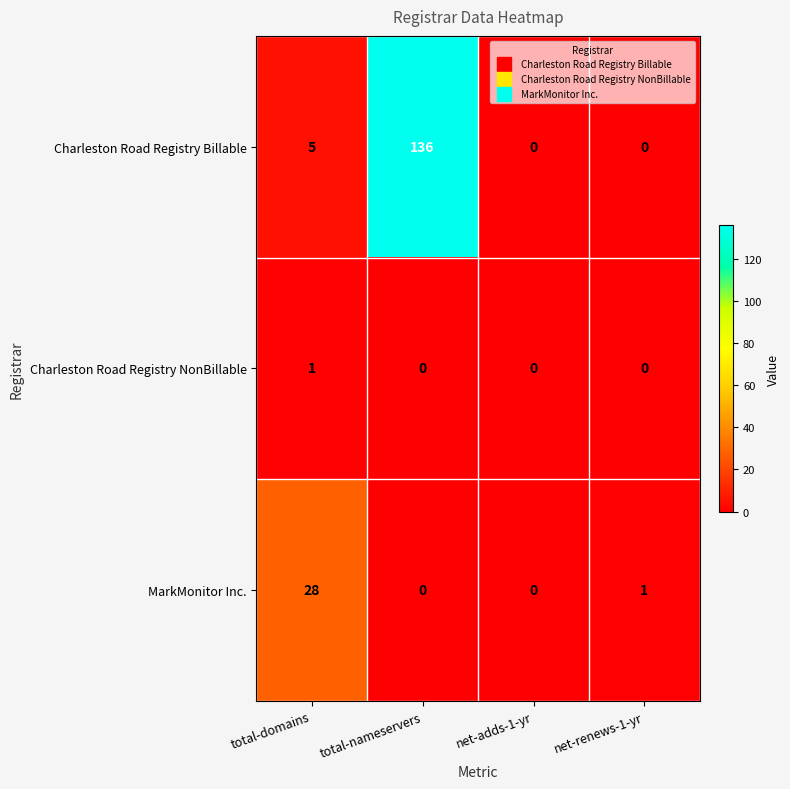

List the series in order of their overall mean, lowest first.

Charleston Road Registry NonBillable, MarkMonitor Inc., Charleston Road Registry Billable